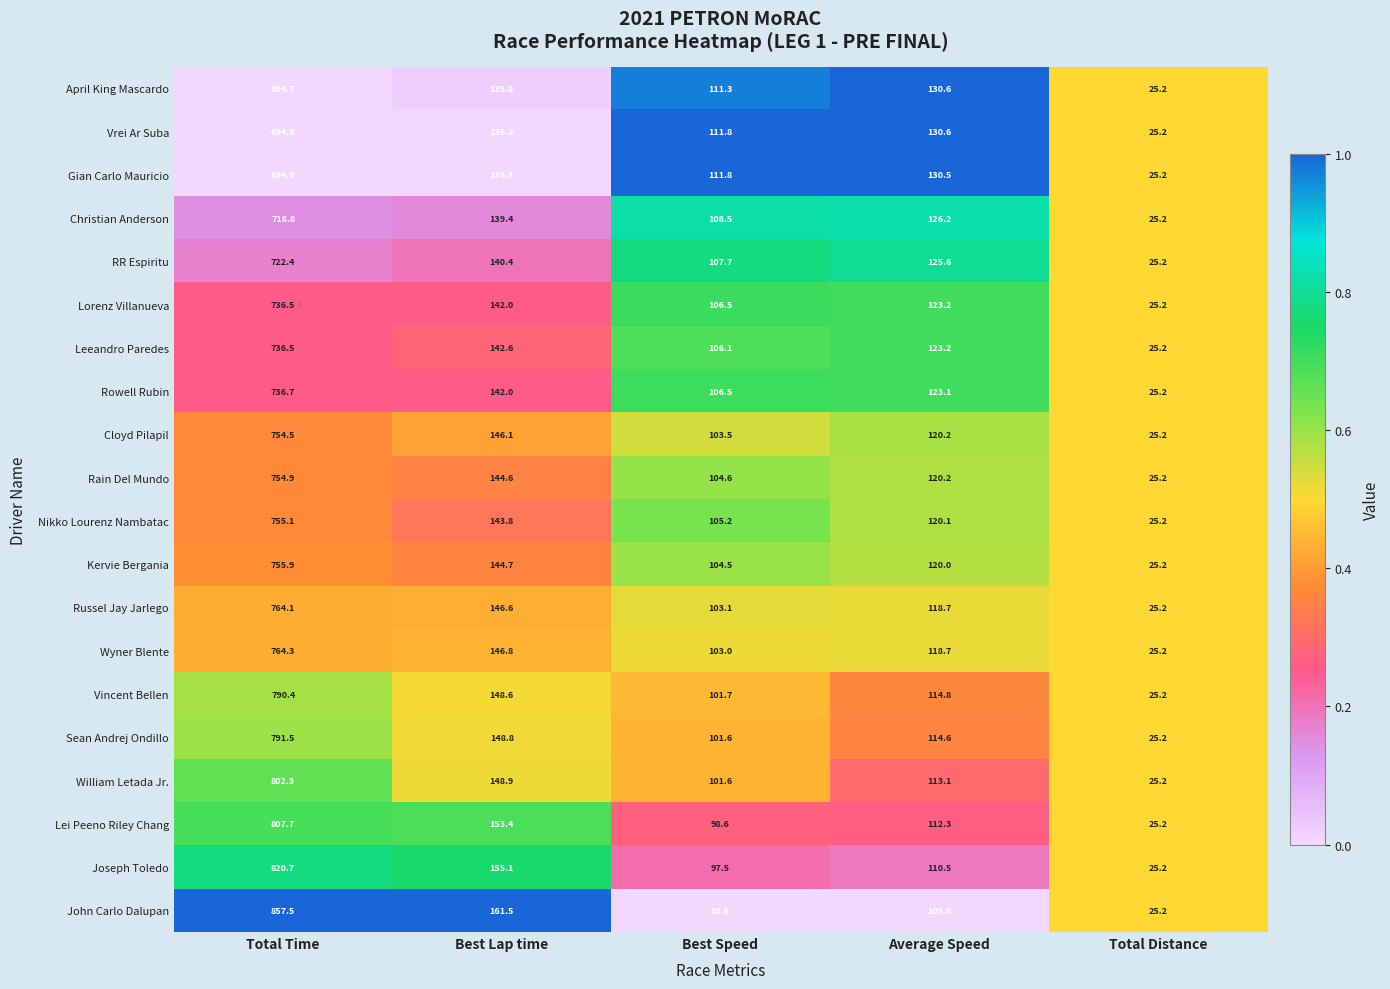

The value of Vrei Ar Suba at Total Distance is 15.5. True or false?

False